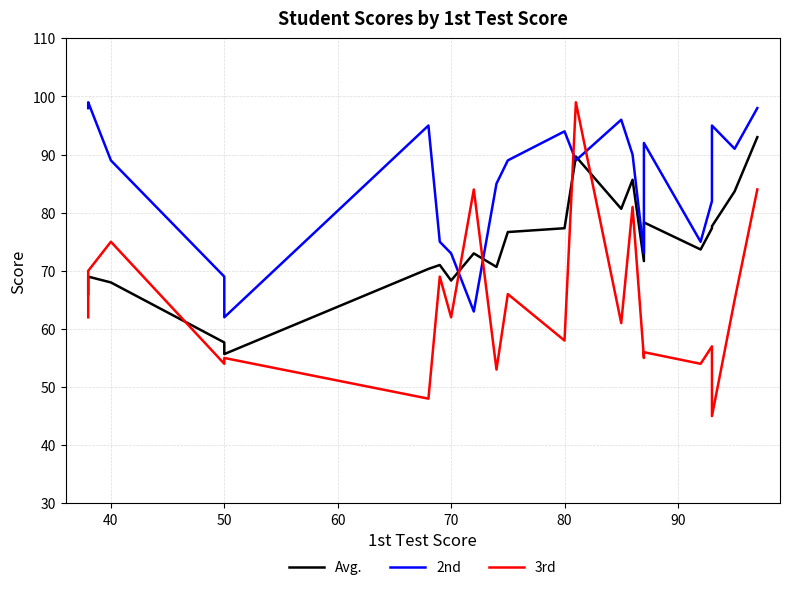

What is the difference between the maximum and minimum values in the Avg. series?

37.3